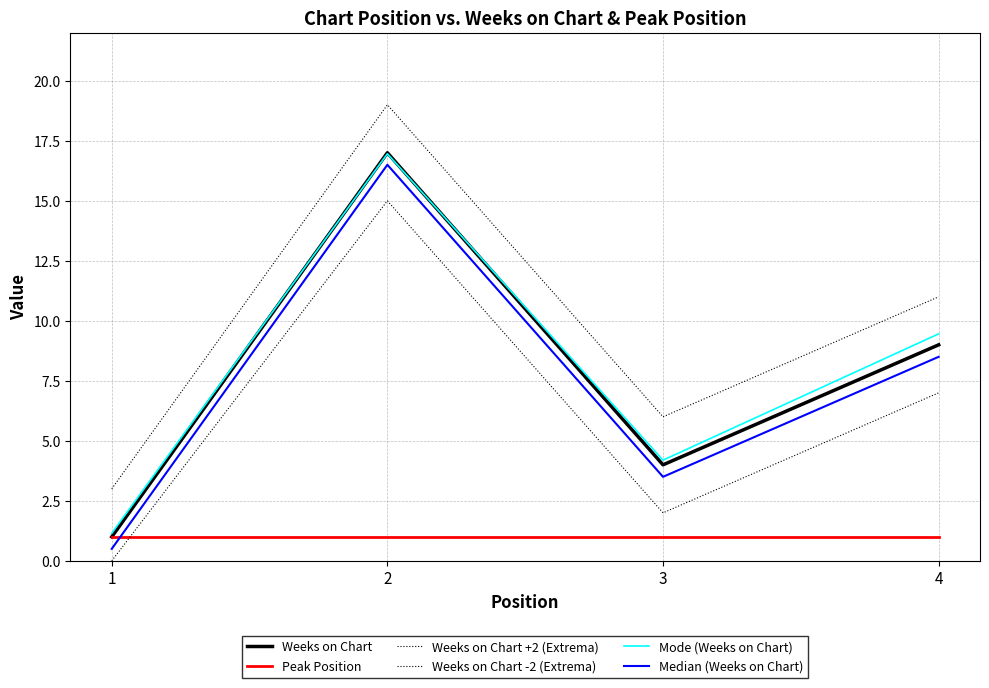

Does the chart display data point markers on the line(s)?

No